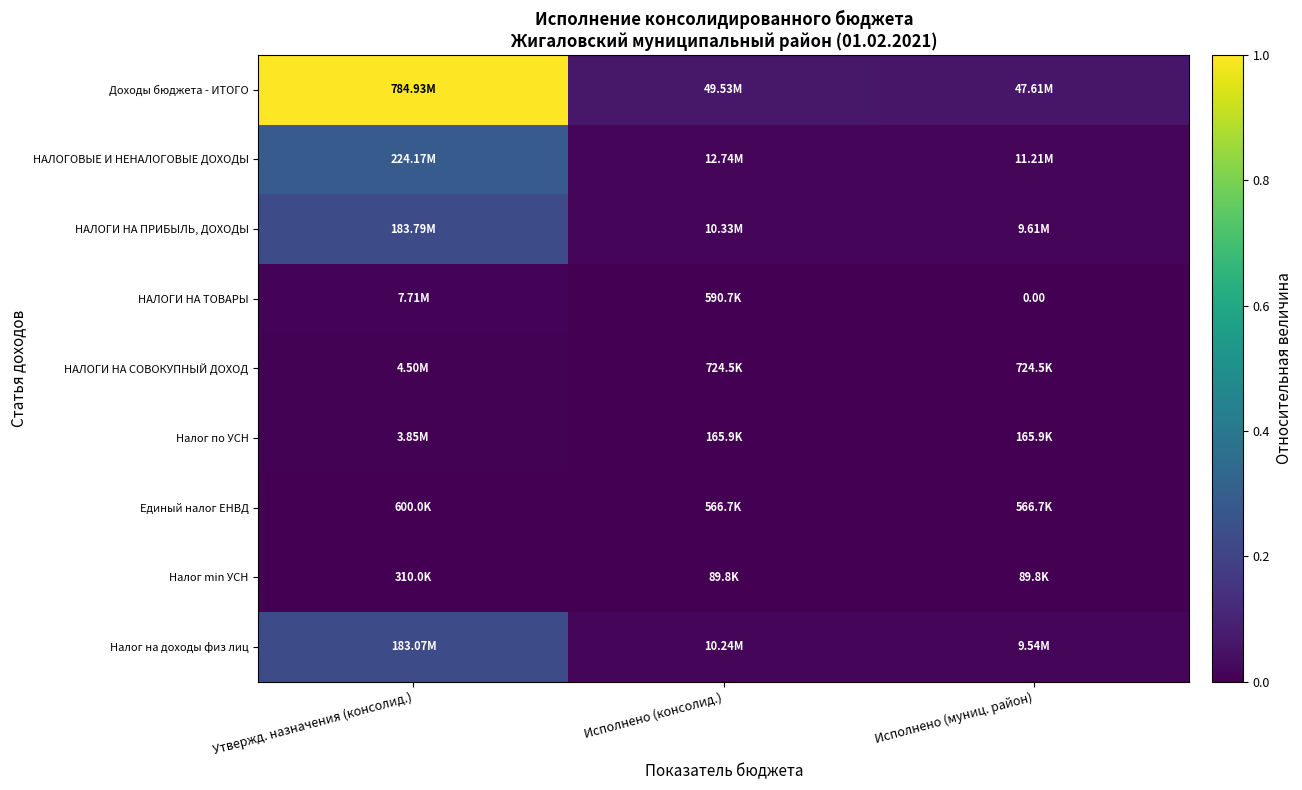

Count the number of data series in this chart.

9